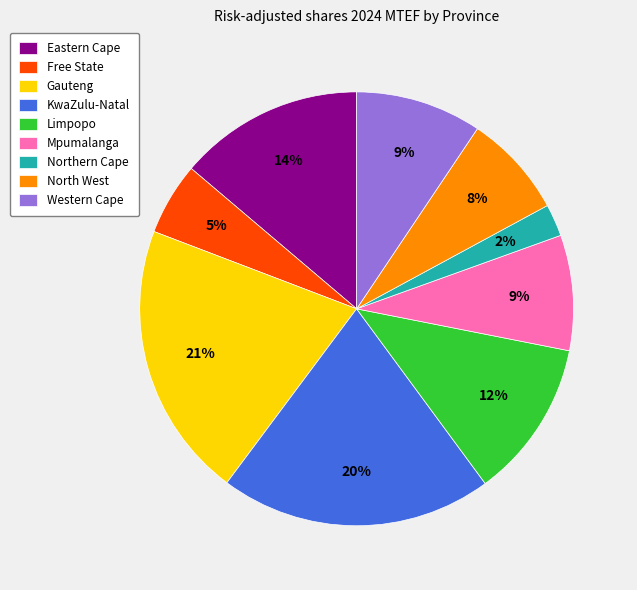

What percentage is the Gauteng slice, to the nearest percent?

21%